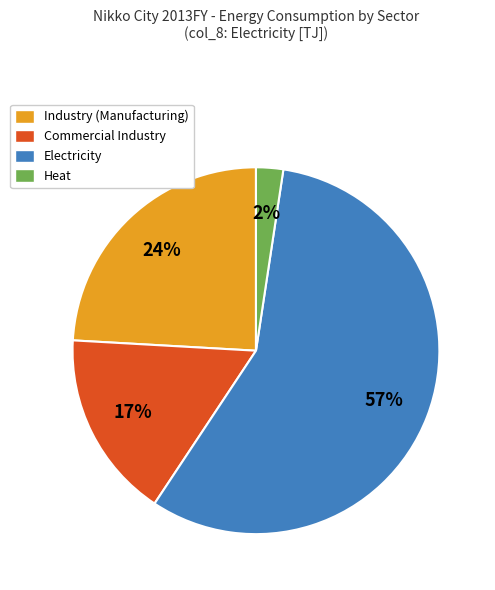

Between Commercial Industry and Electricity, which is larger?

Electricity